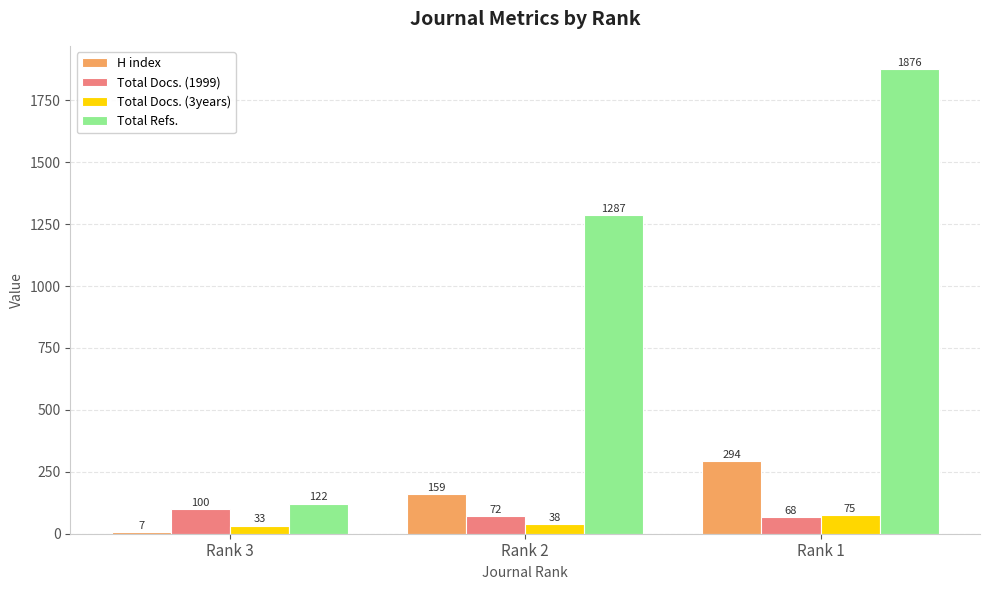

What is the total value across all series at Rank 2?

1556